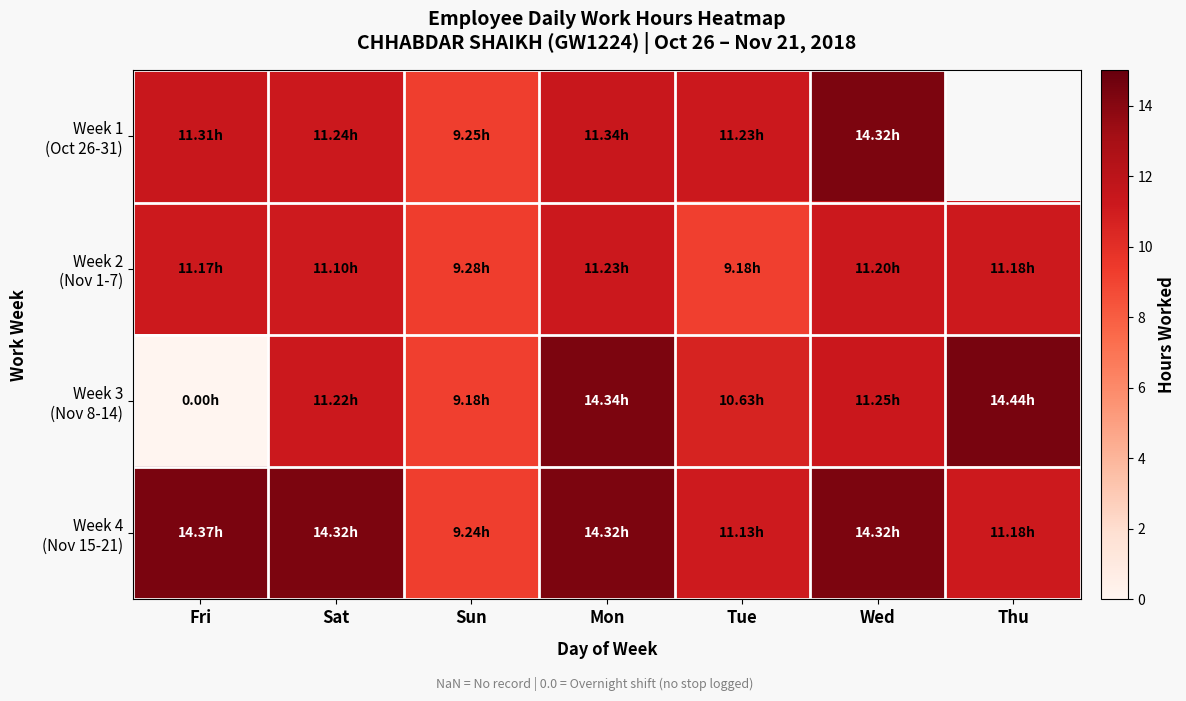

What is the sum of the Week 1 (Oct 26-31) values at Fri and Wed?

25.6